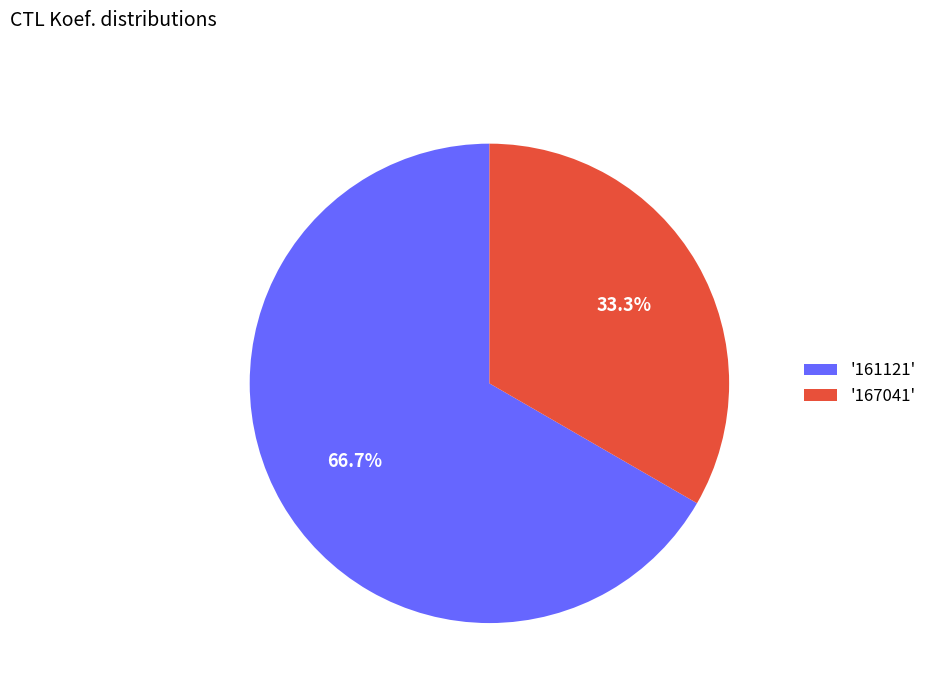

Which category has the biggest portion of the pie?

'161121'